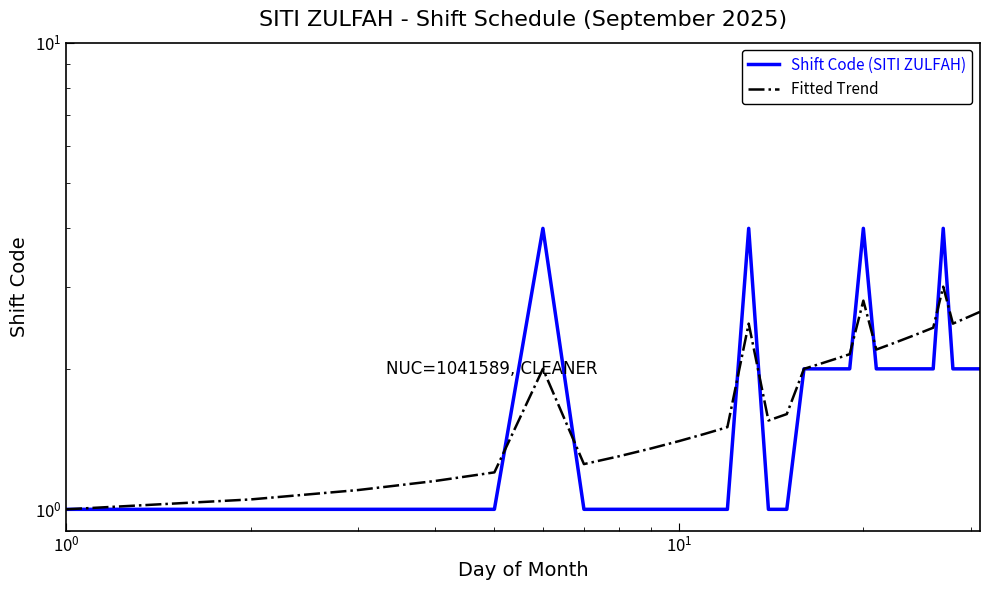

How many intersections are there between Fitted Trend and Shift Code (SITI ZULFAH)?

8